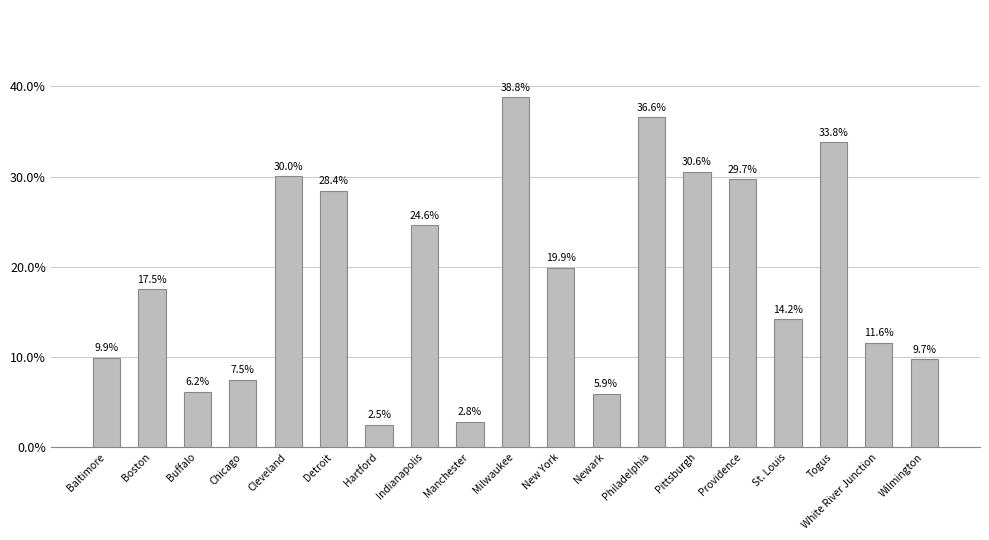

The value at Wilmington is 0.1. True or false?

False